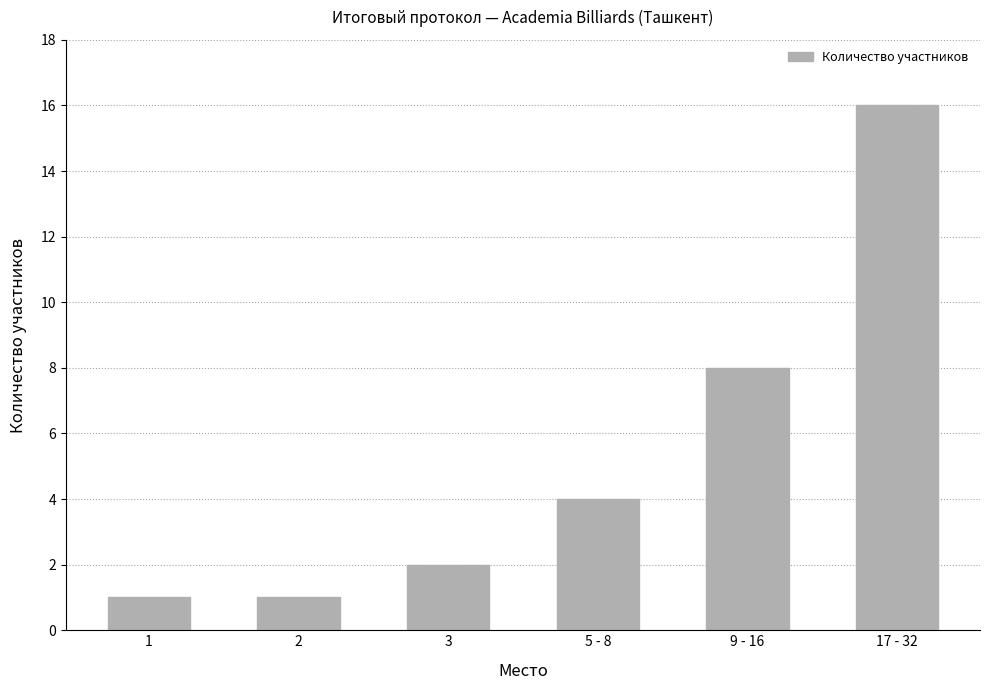

The chart shows a value of 4 at 5 - 8. True or false?

True